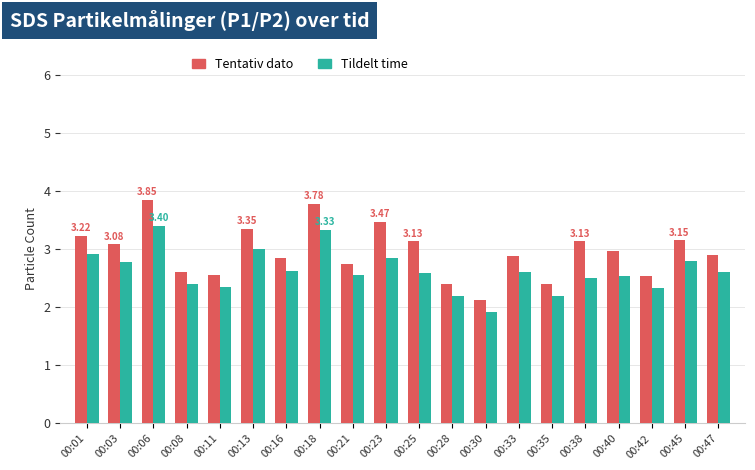

True or false: Tentativ dato has a value of 3.1 at 00:25.

True